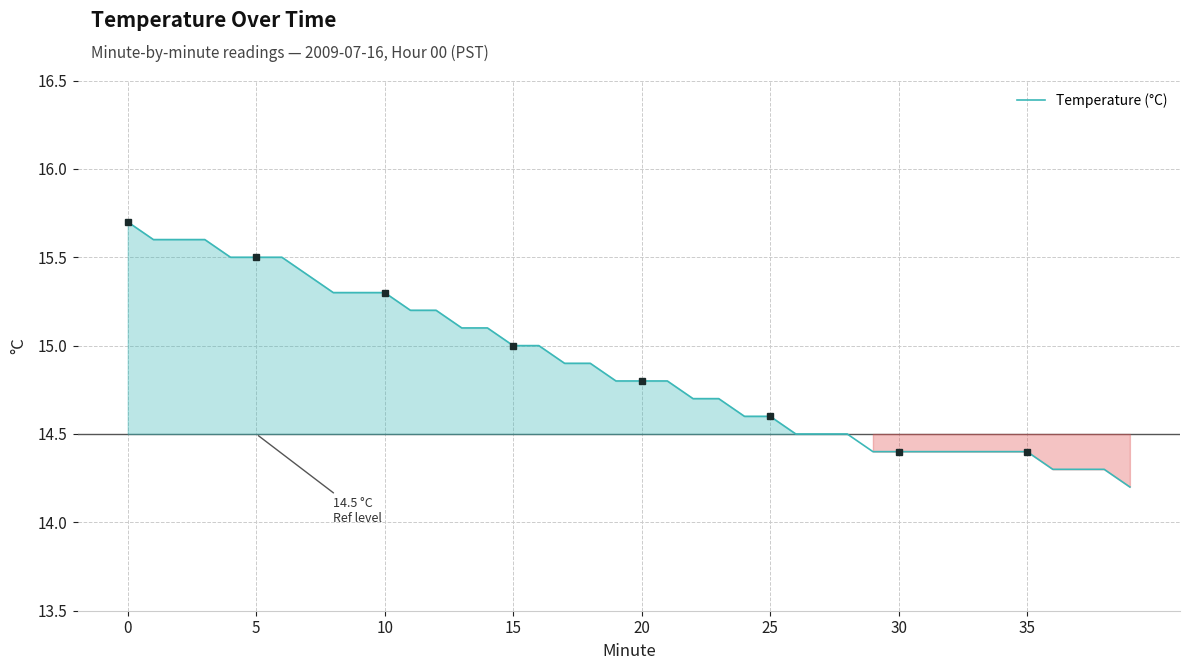

What is the ratio of the value at 17 to the value at 9?

1.0